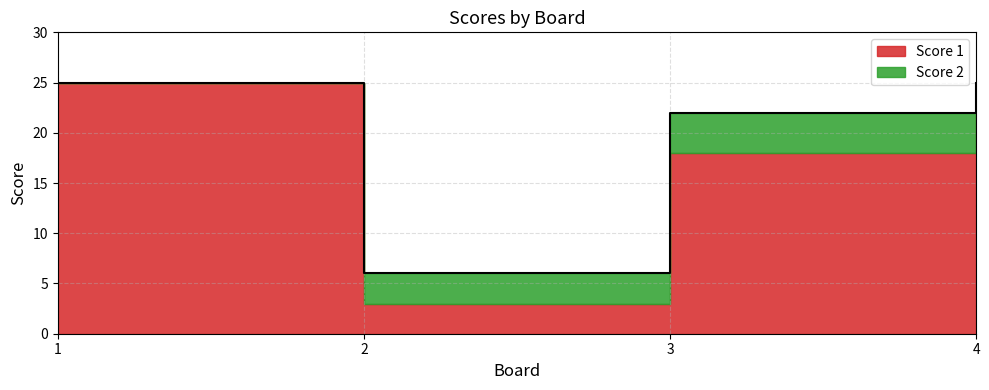

List the labels in order of value, largest first.

1, 4, 3, 2